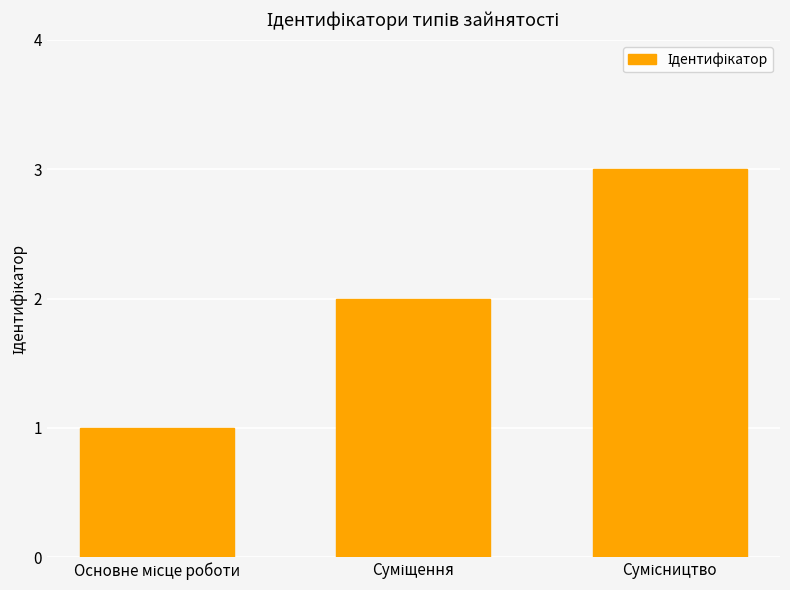

Does the chart contain any negative values?

No